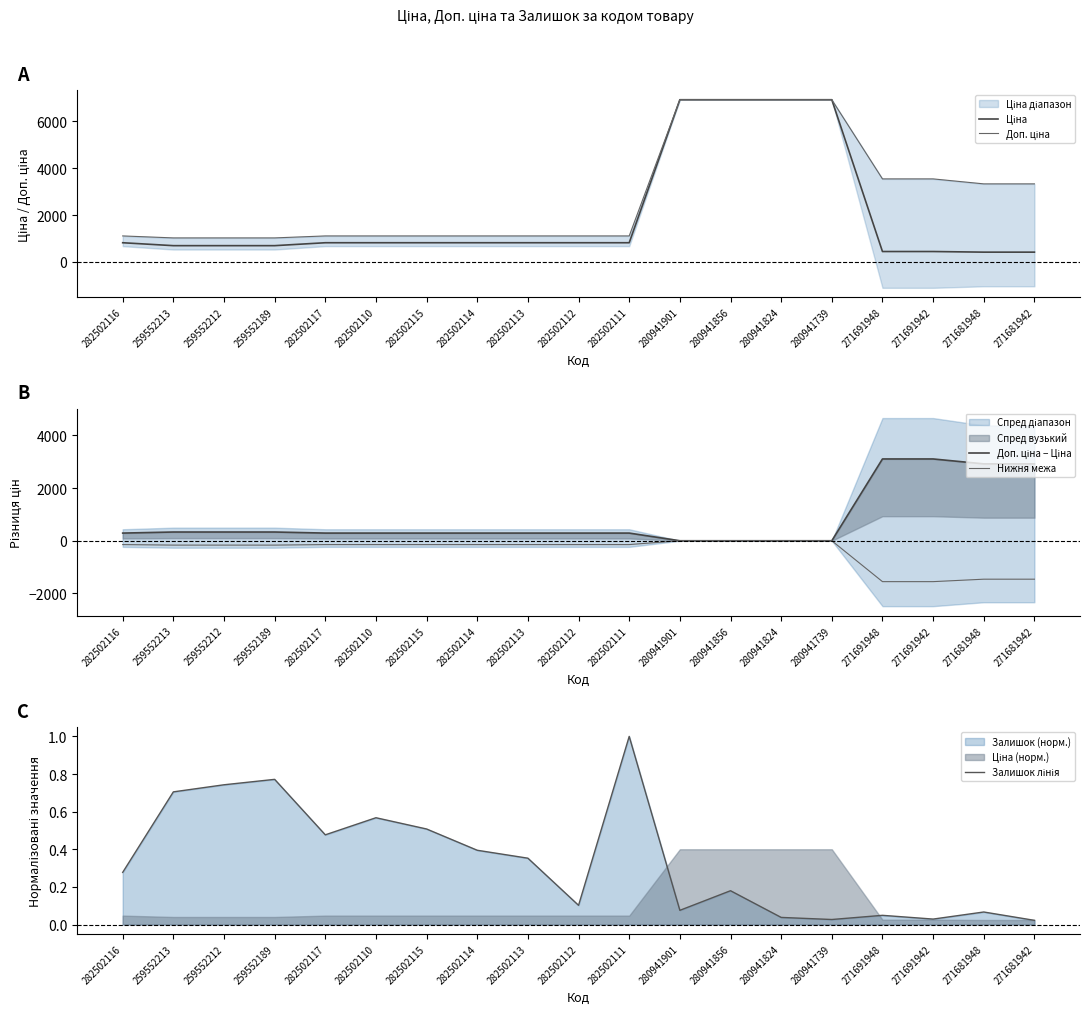

At which label does Доп. ціна first exceed 1109?

282502116